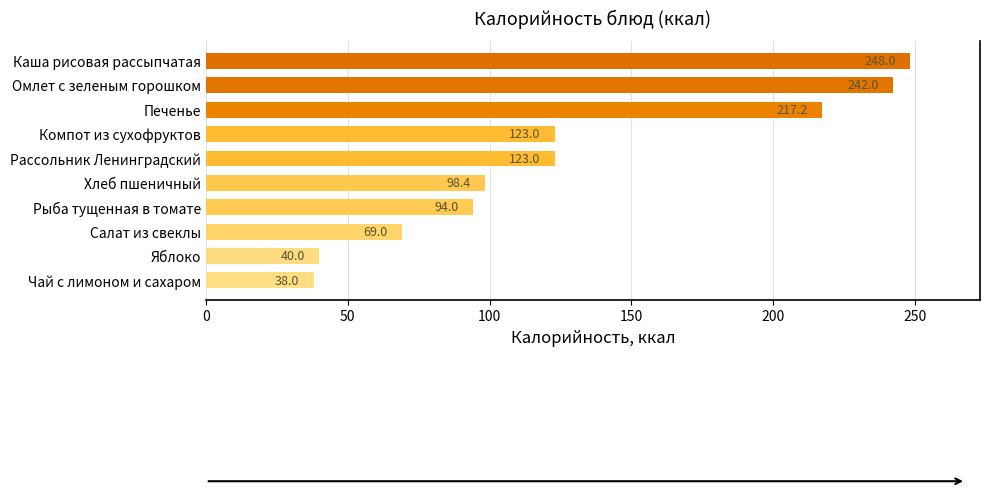

The chart shows a value of 217.2 at Печенье. True or false?

True